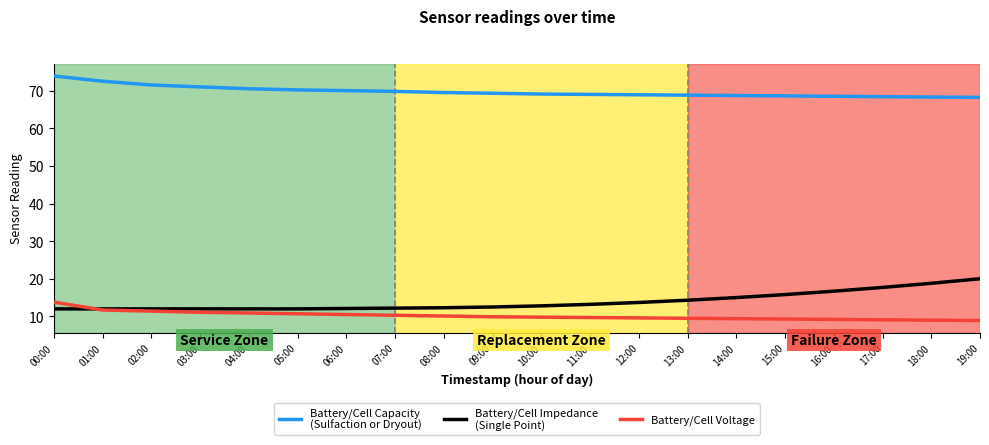

What is the total value across all series at 19:00?

97.1